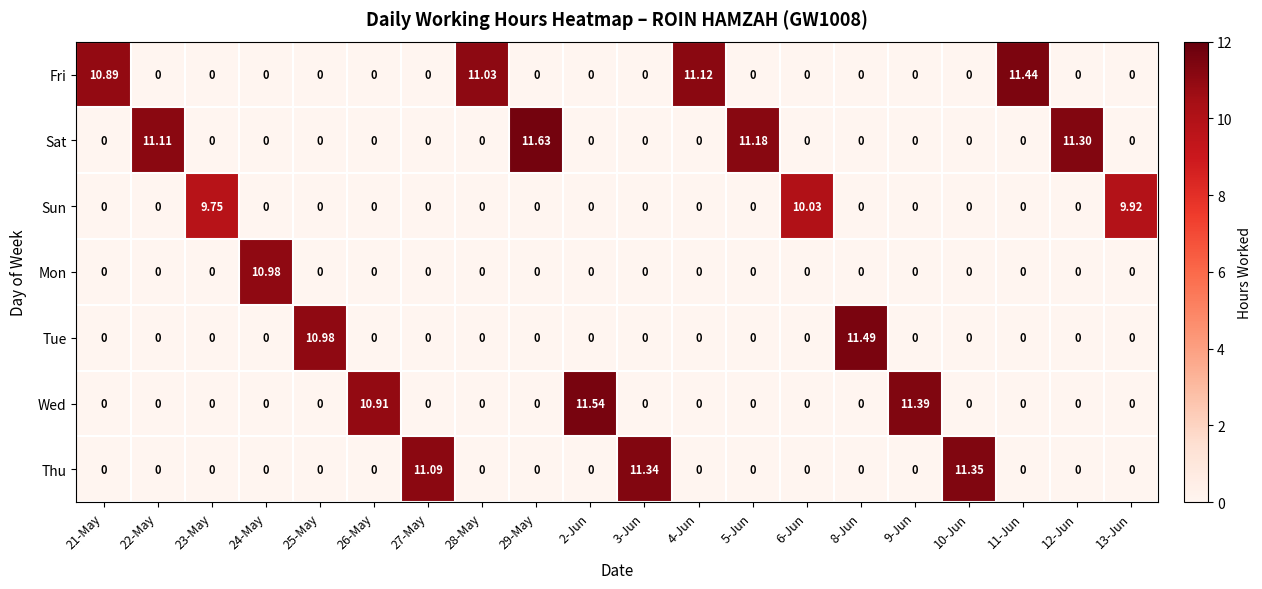

Which series has the largest total across all categories?

Sat